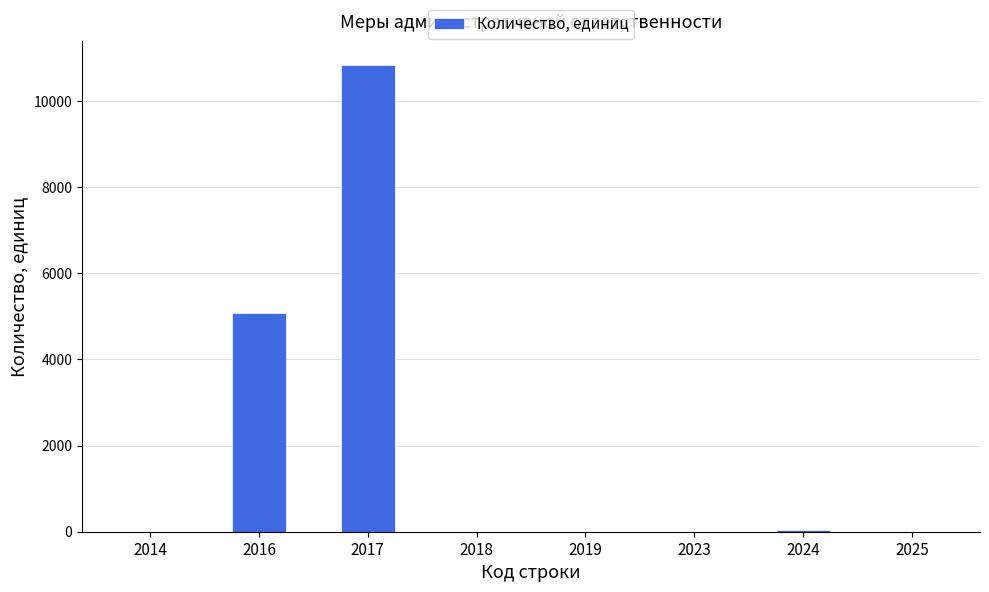

At which label is the value closest to 5420?

2016